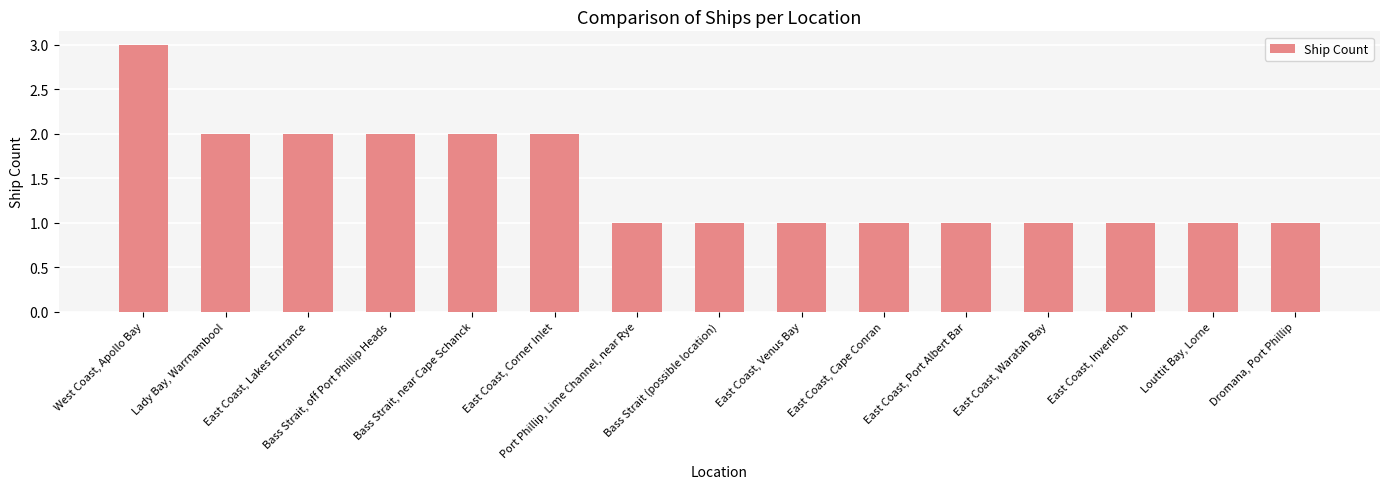

Which has a higher value, East Coast, Venus Bay or East Coast, Corner Inlet?

East Coast, Corner Inlet